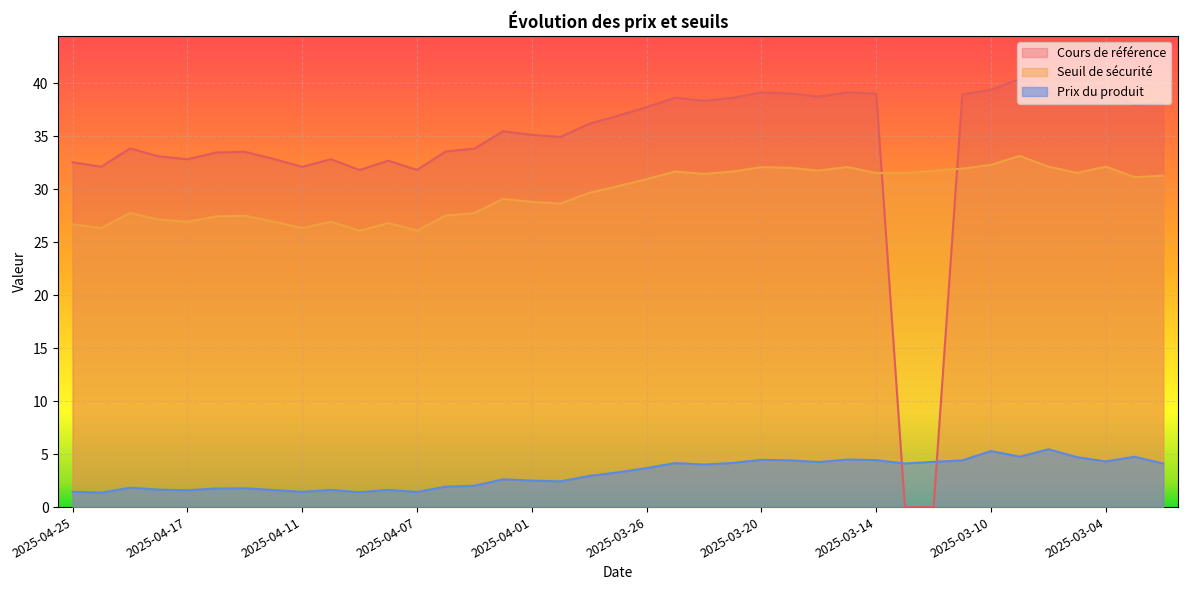

Which label corresponds to the smallest value in the chart?

2025-03-13